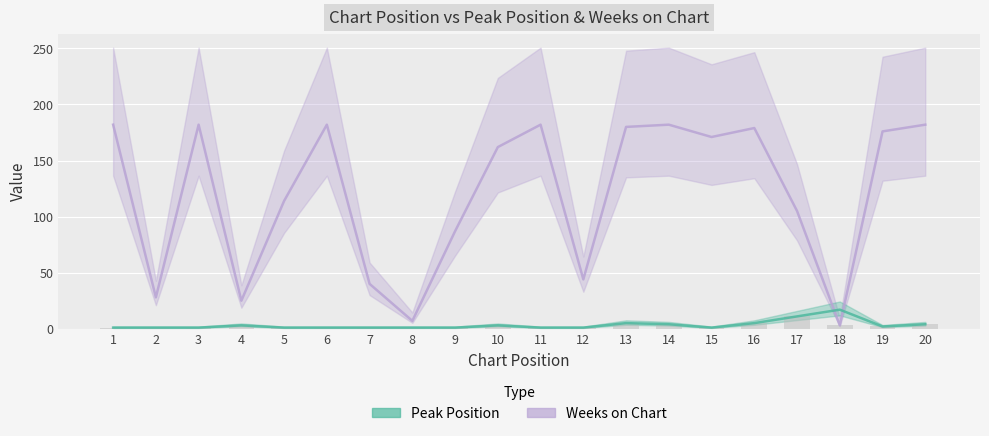

Which series has the widest spread of values?

Weeks on Chart